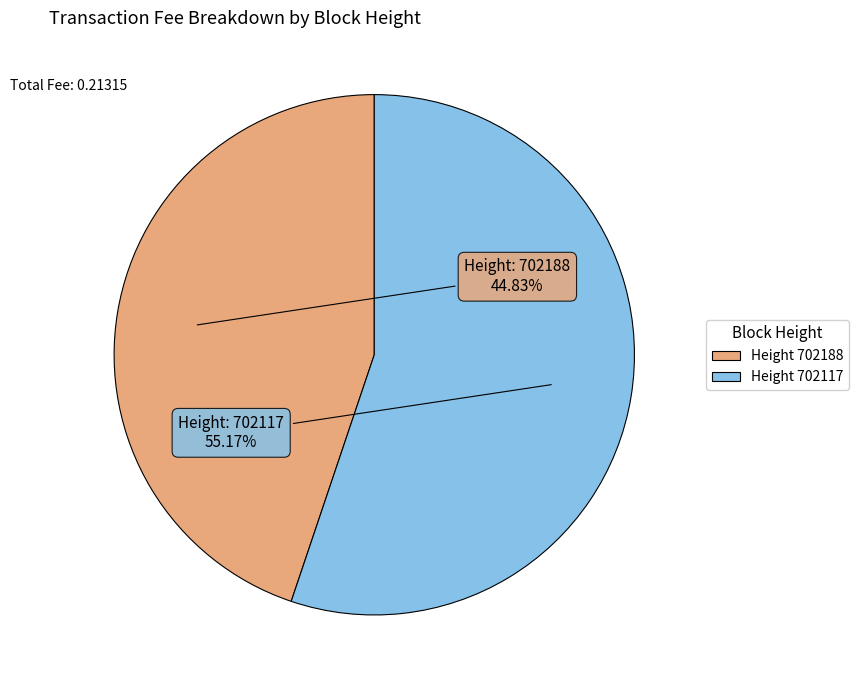

Does any single category account for the majority?

Yes